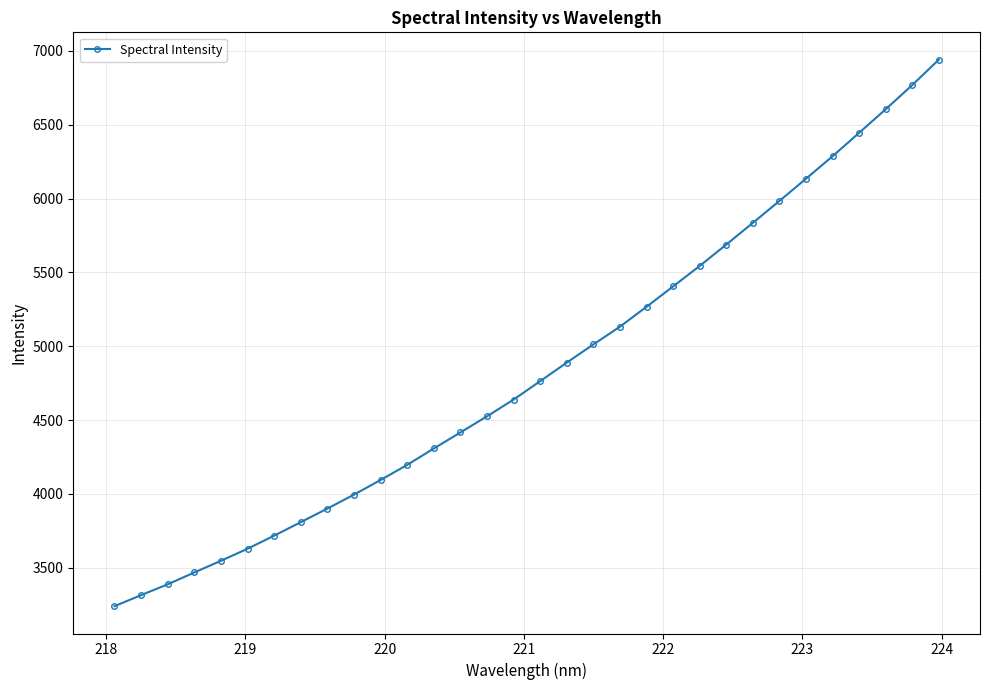

What is the average value?

4840.1